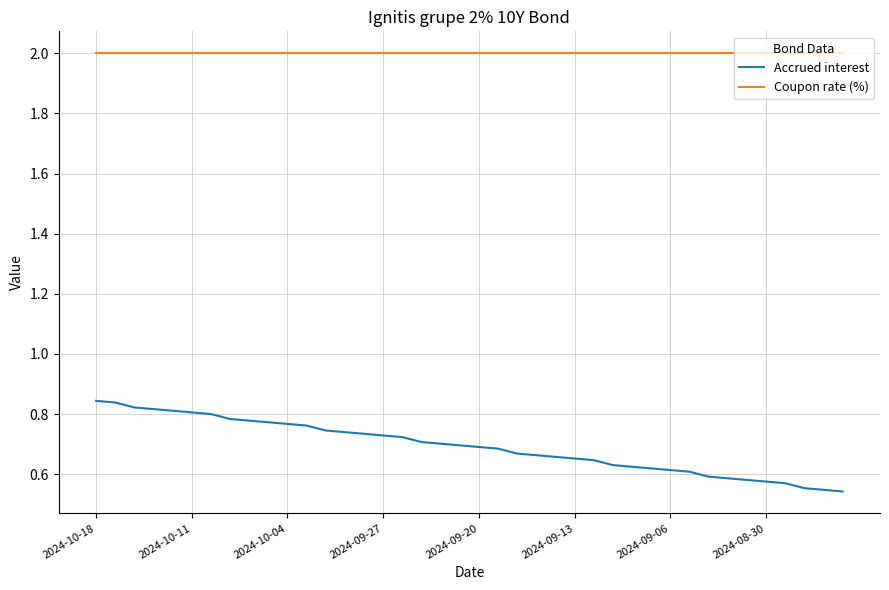

How many series are shown in this chart?

2